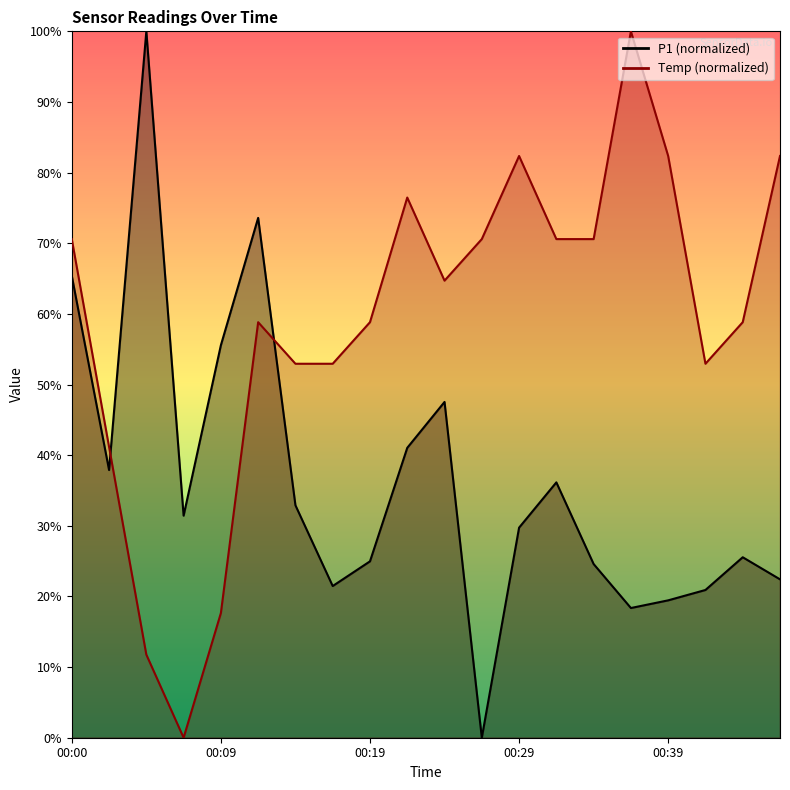

What is the difference between the highest and lowest values at 00:29?

52.6